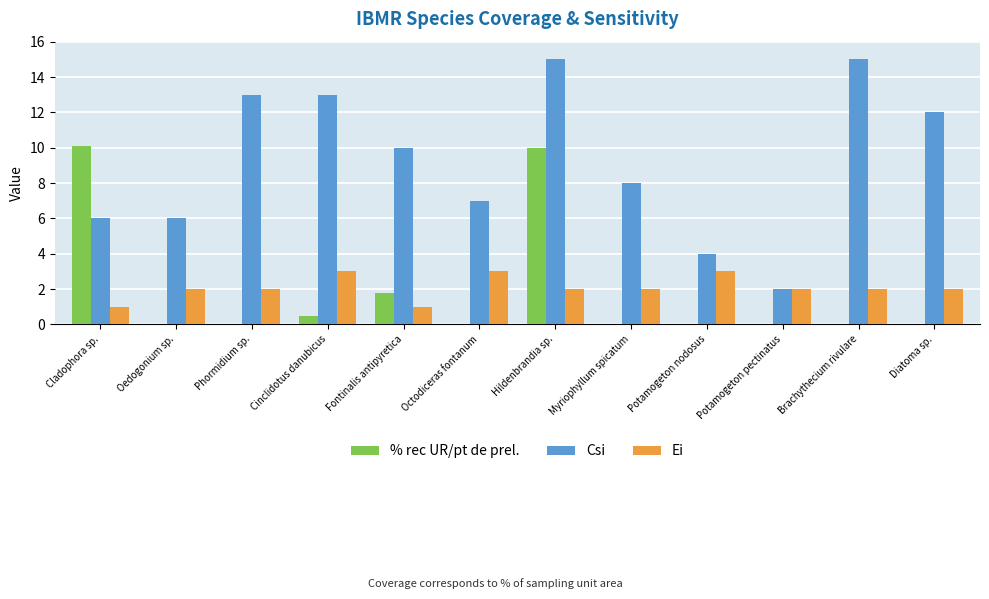

What is the highest value of the % rec UR/pt de prel. series?

10.1